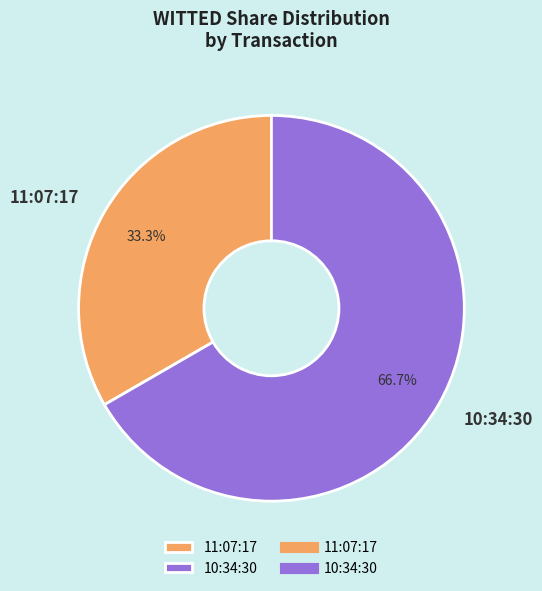

Rank the categories by value from lowest to highest.

11:07:17, 10:34:30